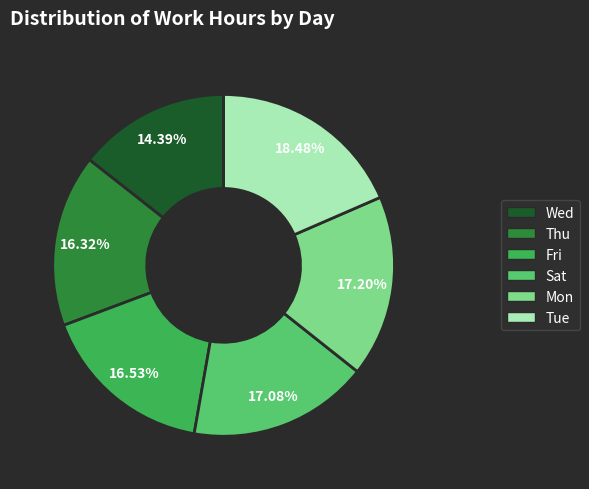

Which category has the smallest portion of the pie?

Wed